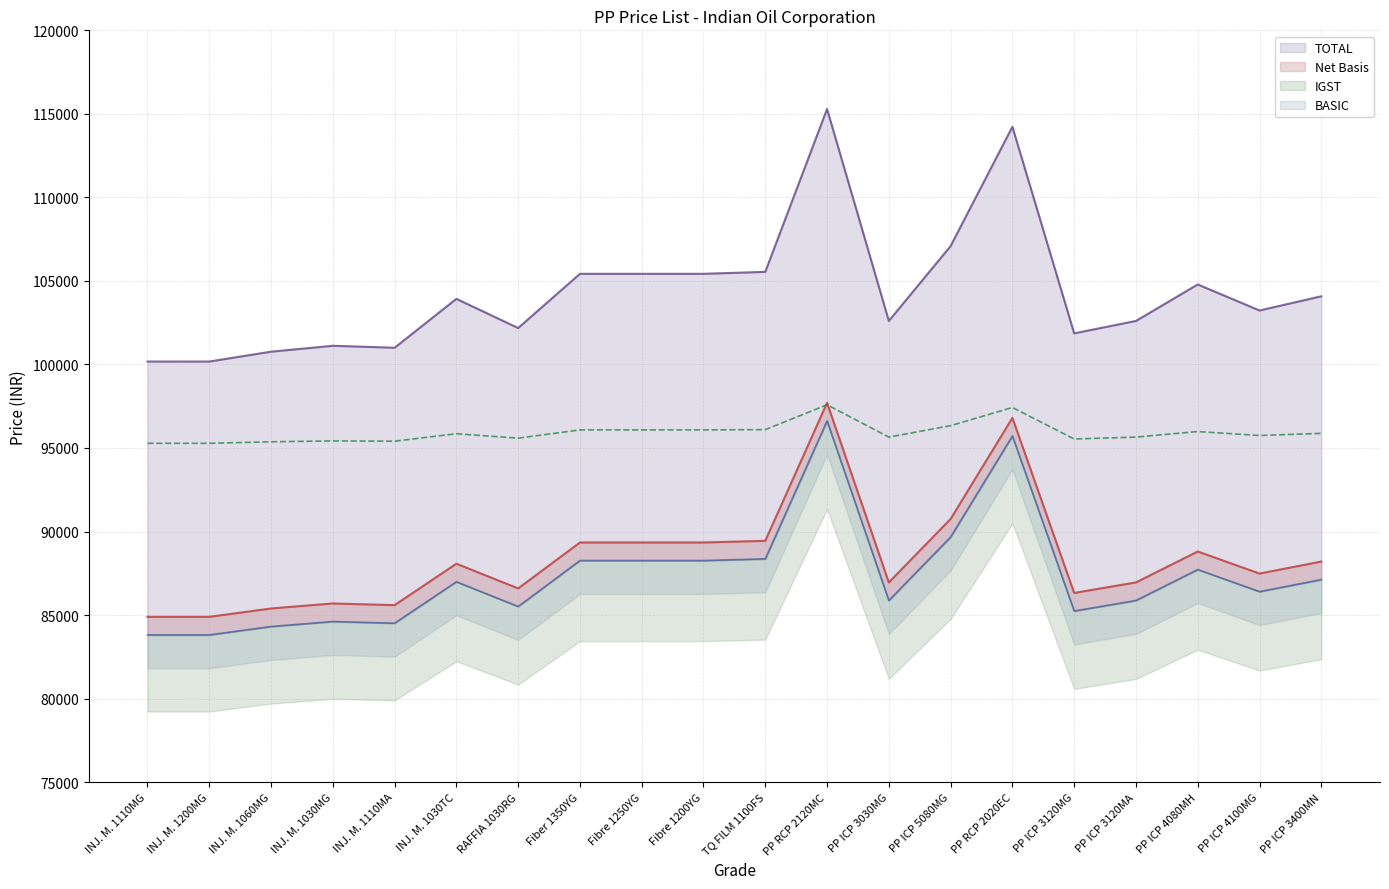

At how many categories does at least one series exceed 96813?

20